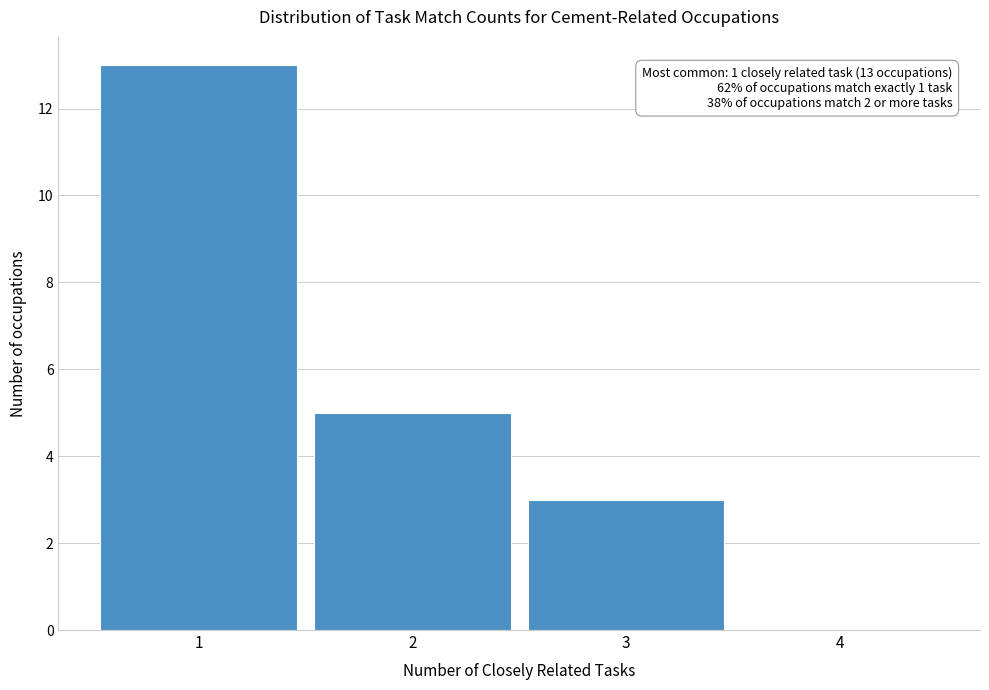

Which range on the x-axis has the tallest bar?

0.5 to 1.5